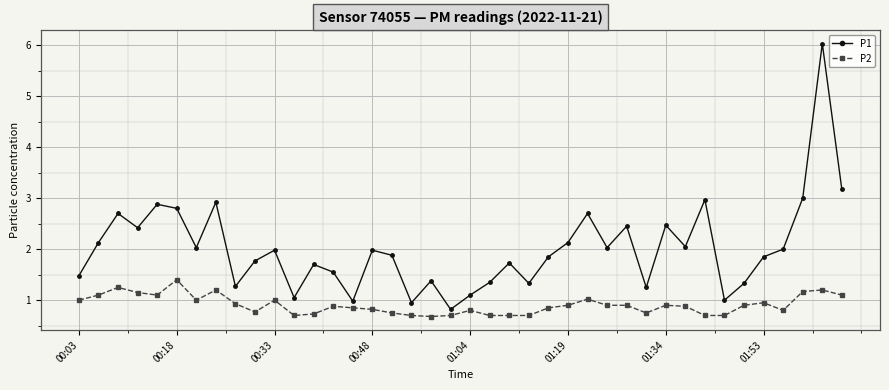

How many interior local valleys does the P1 series have?

12